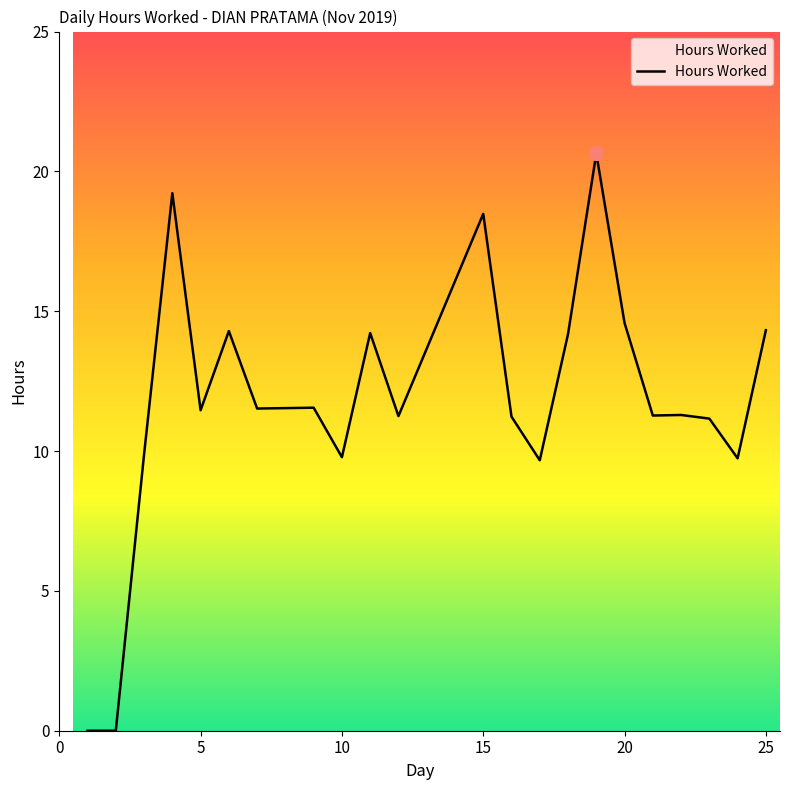

What is the greatest value displayed?

20.6